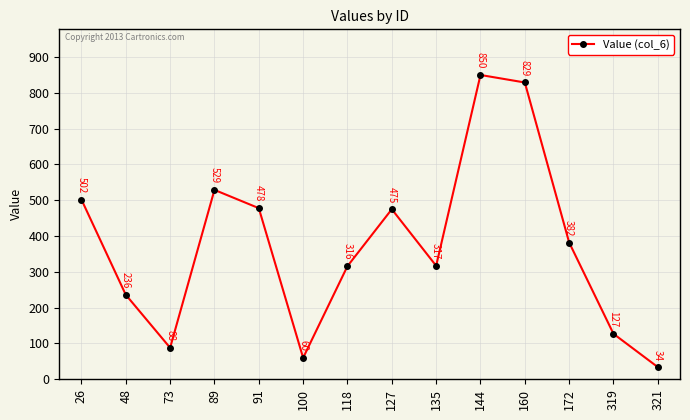

How many interior local peaks (higher than both neighbors) does the data have?

3